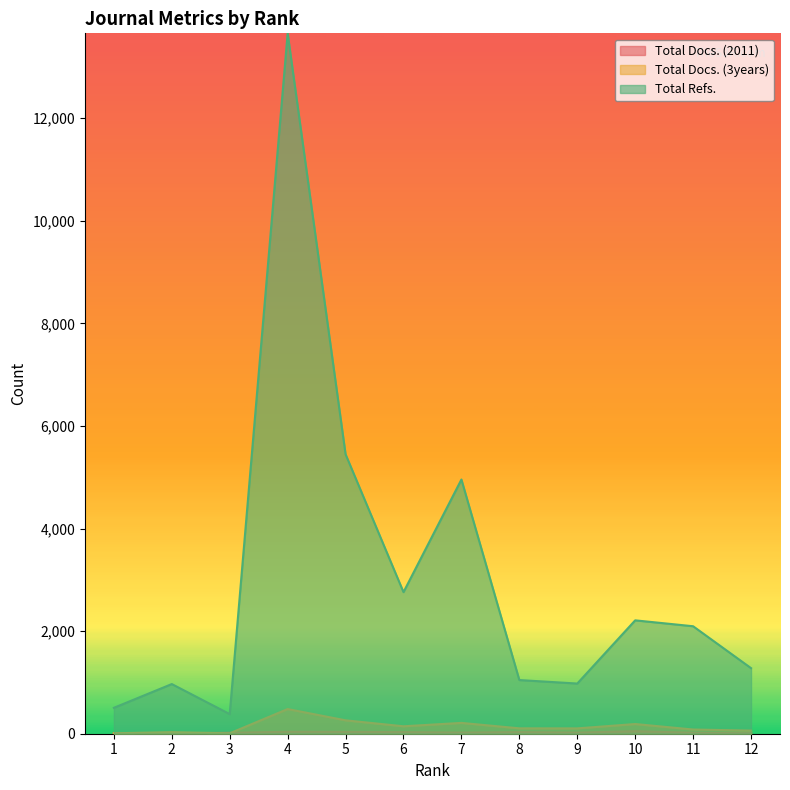

In Total Docs. (2011), how many points are lower than both neighbors (excluding endpoints)?

2